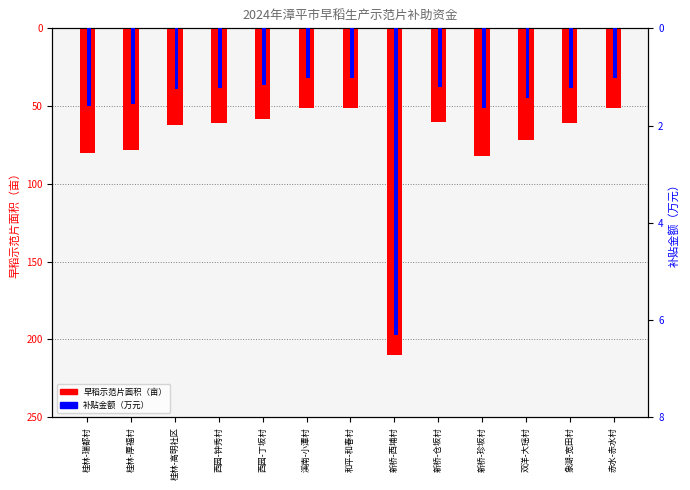

What are all the series names shown in the legend?

早稻示范片面积（亩）, 补贴金额（万元）